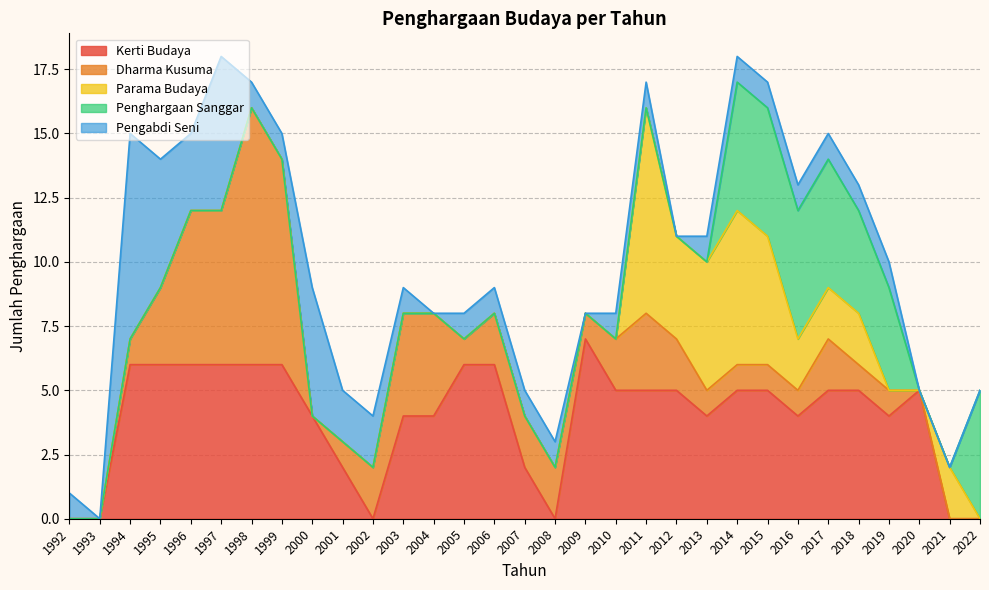

What is the difference between the second highest and second lowest values in the Parama Budaya series?

6